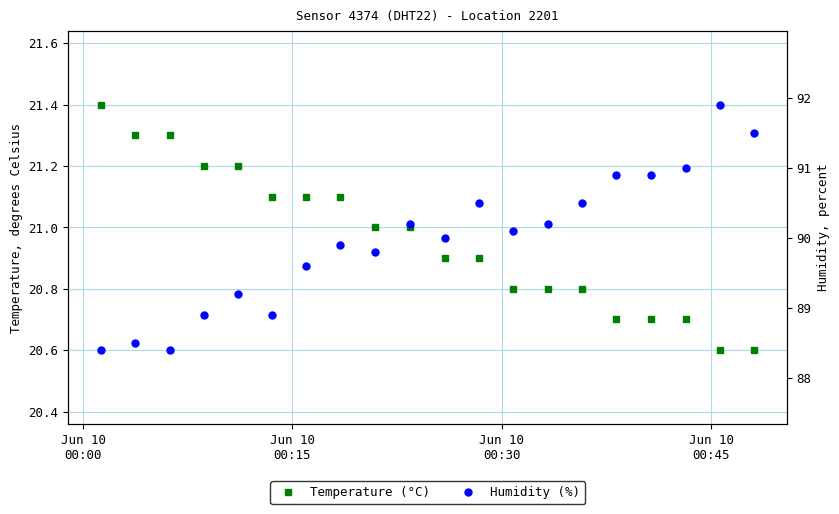

True or false: Temperature (°C) has more than 0 points higher than both neighbors.

False